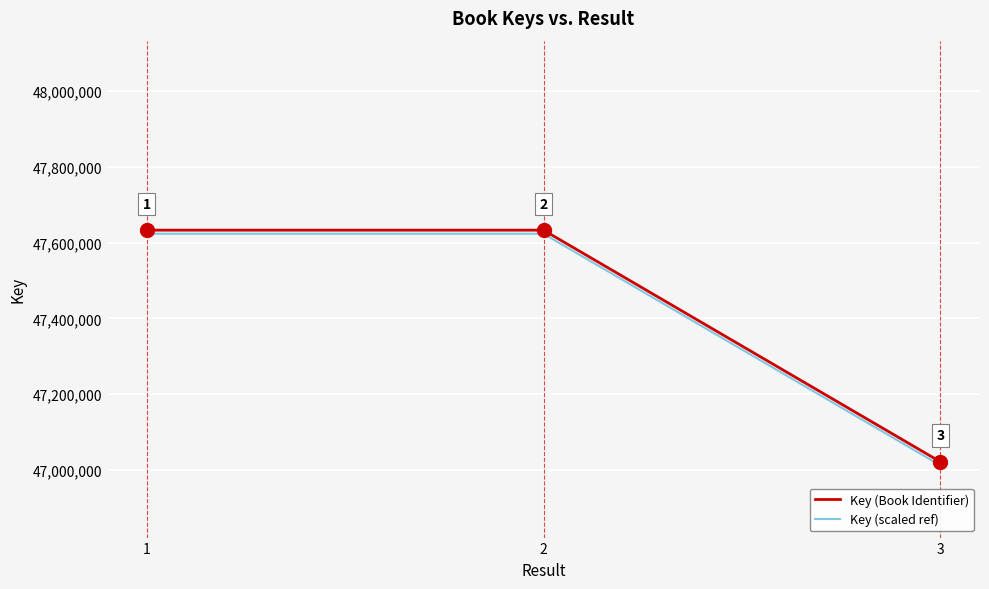

At which label does Key (scaled ref) first exceed 47623466?

1